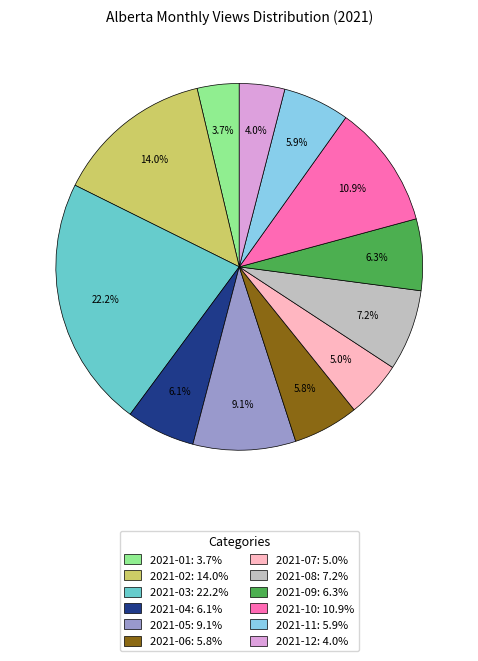

Is 2021-01 the majority of the pie?

No